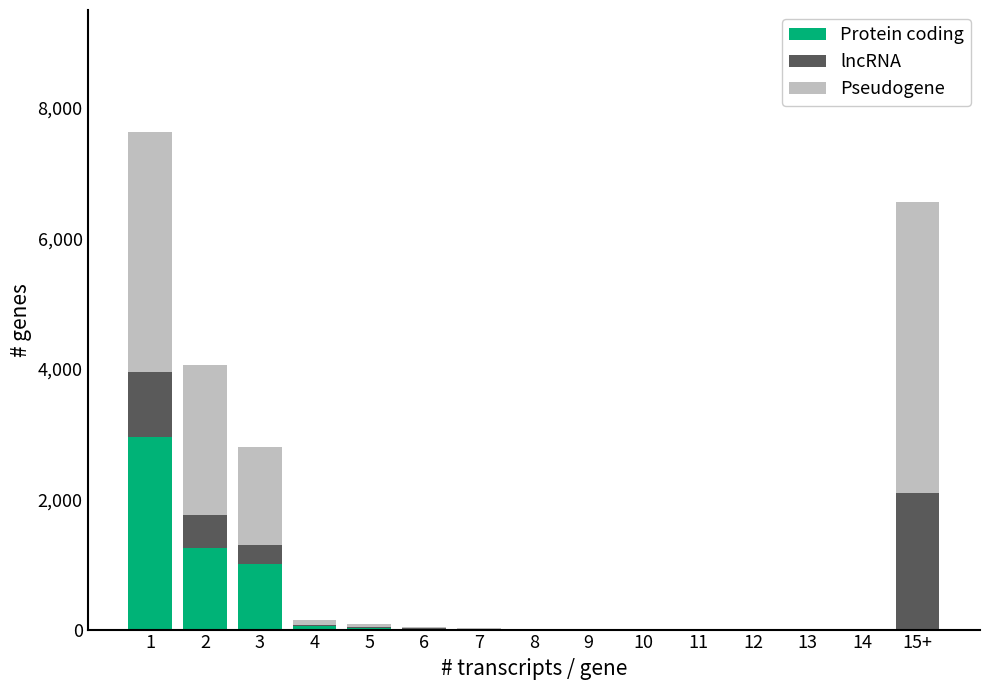

What is the sum of all Protein coding values?

5310